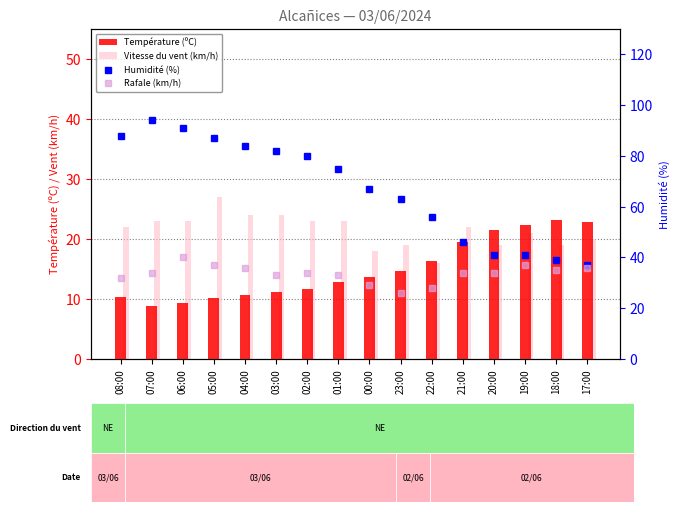

What is the value of the Température (ºC) bar at the 10th from the left?

14.6